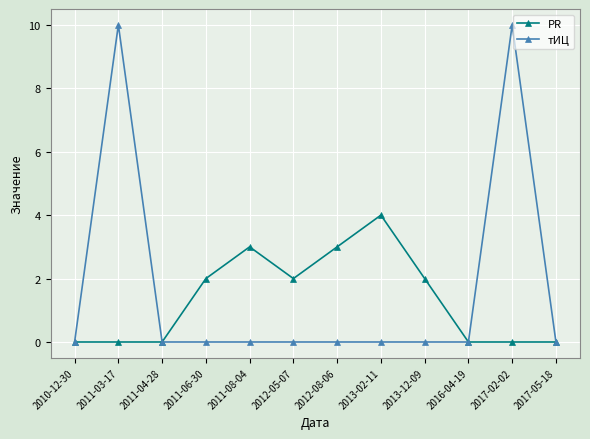

What is the difference between the PR values at 2017-05-18 and 2012-05-07?

2